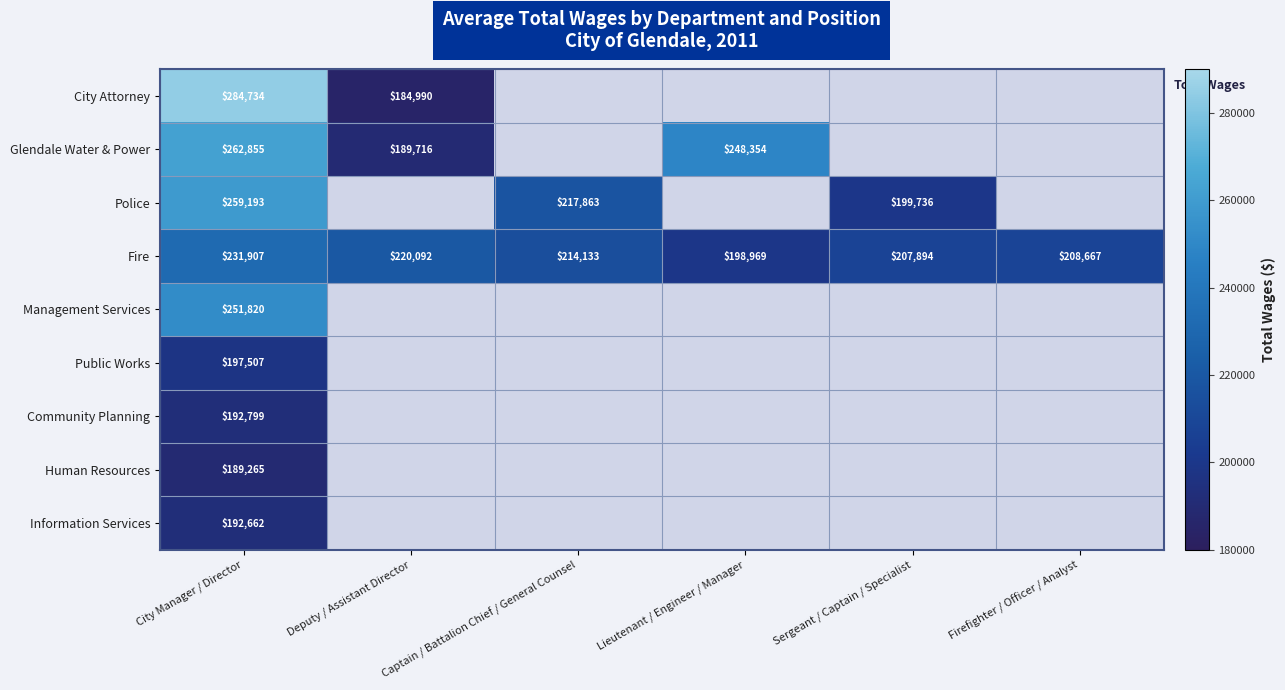

At which label does Fire first exceed 214133?

City Manager / Director